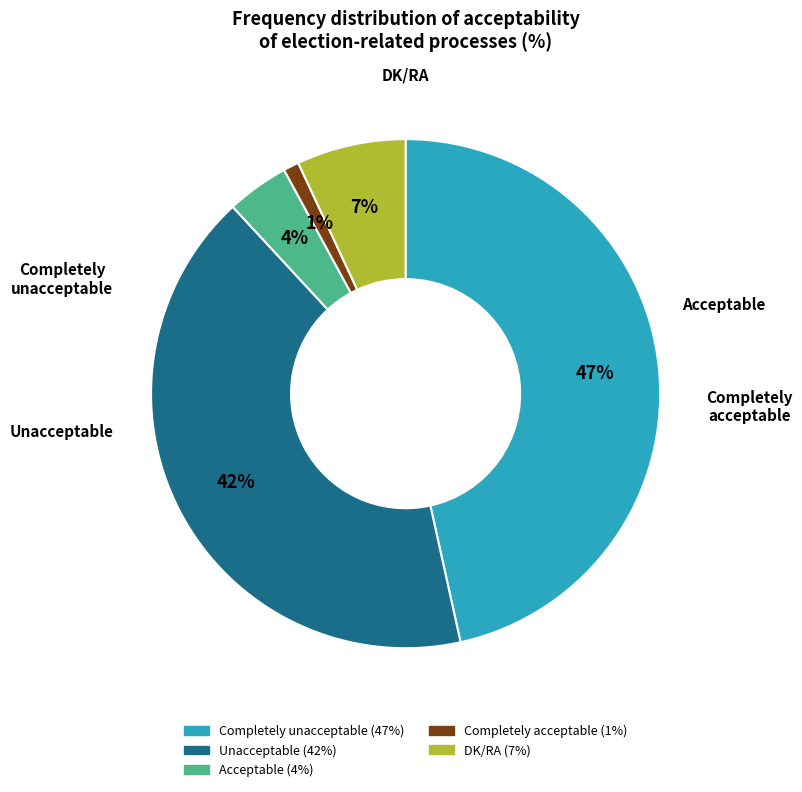

What is the largest slice in the pie chart?

Completely unacceptable